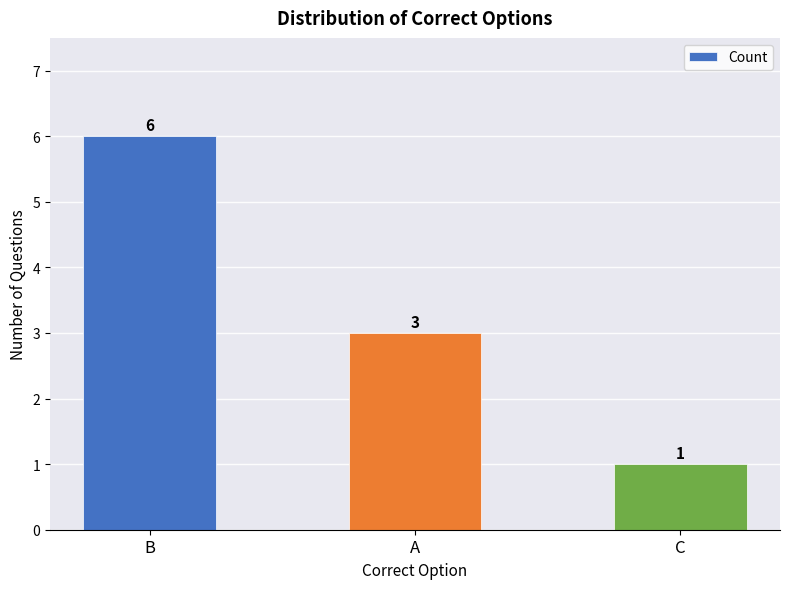

Approximately how many times larger is the value at A compared to C?

3.0